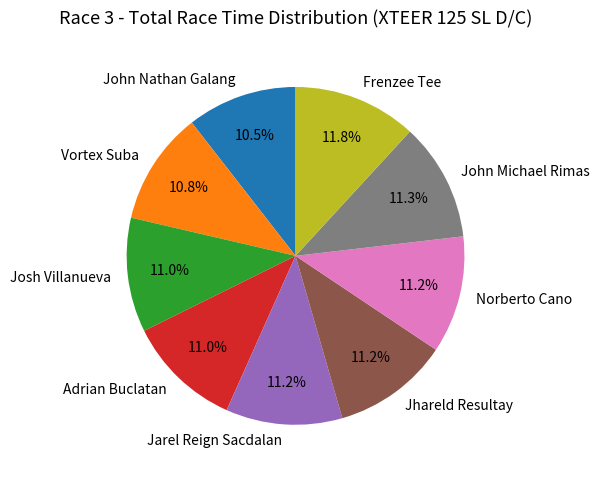

How many slices are in this pie chart?

9